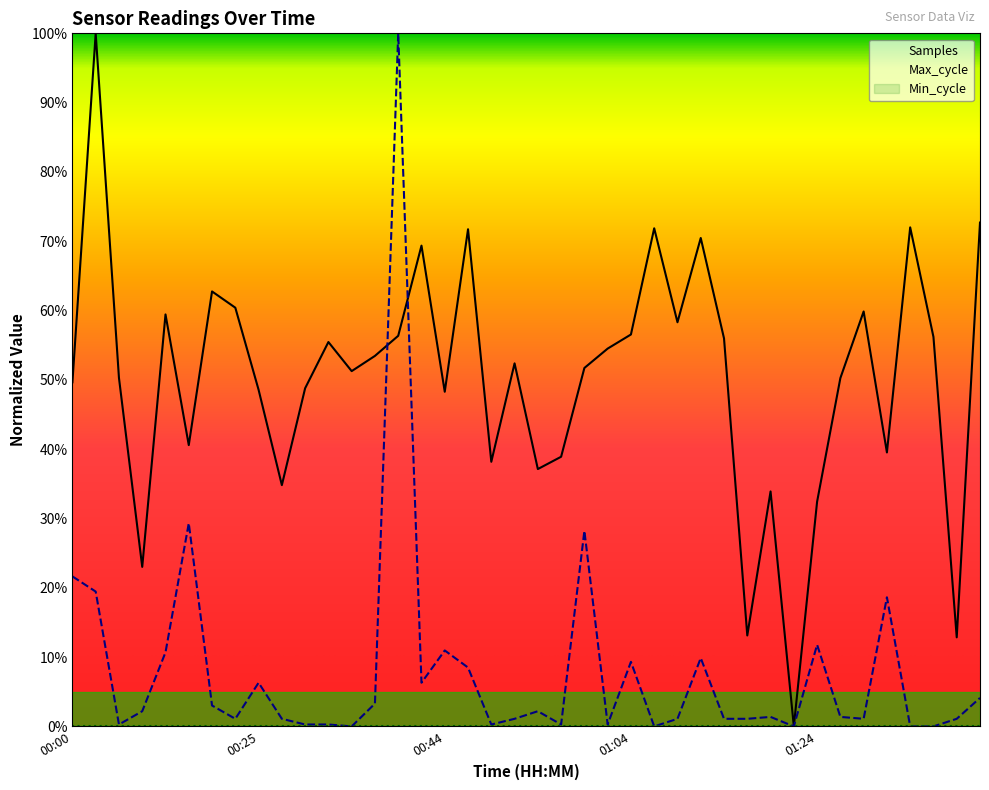

What is the label of the 34th point from the left?

01:27